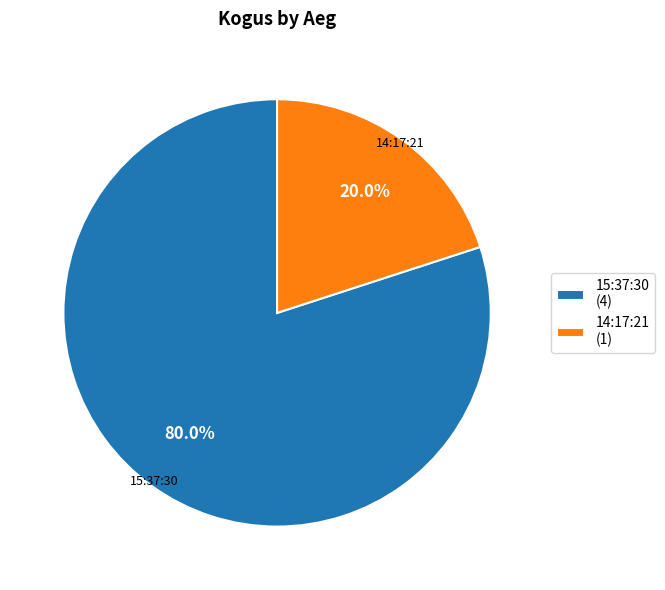

Is it true that 15:37:30 is 80% of the pie?

True